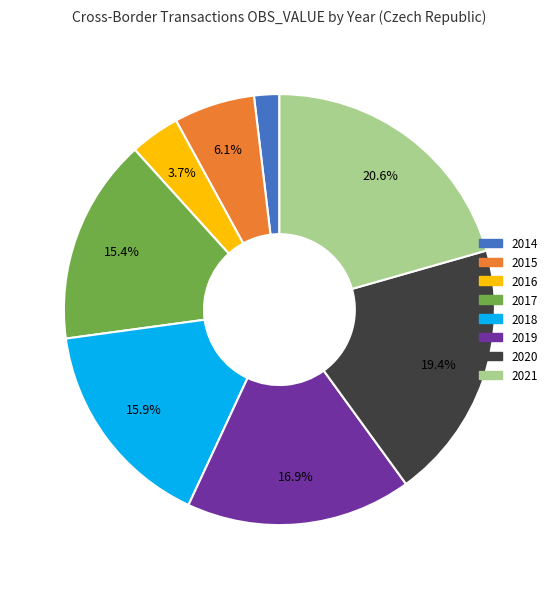

How many segments does this pie chart have?

8